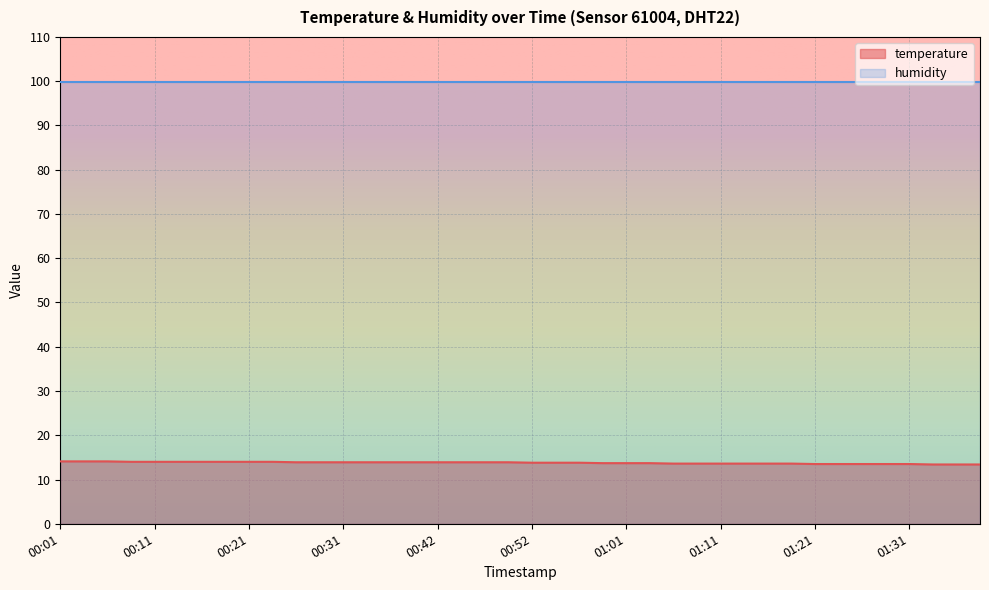

The chart shows a value of 13.9 at 00:44. True or false?

True